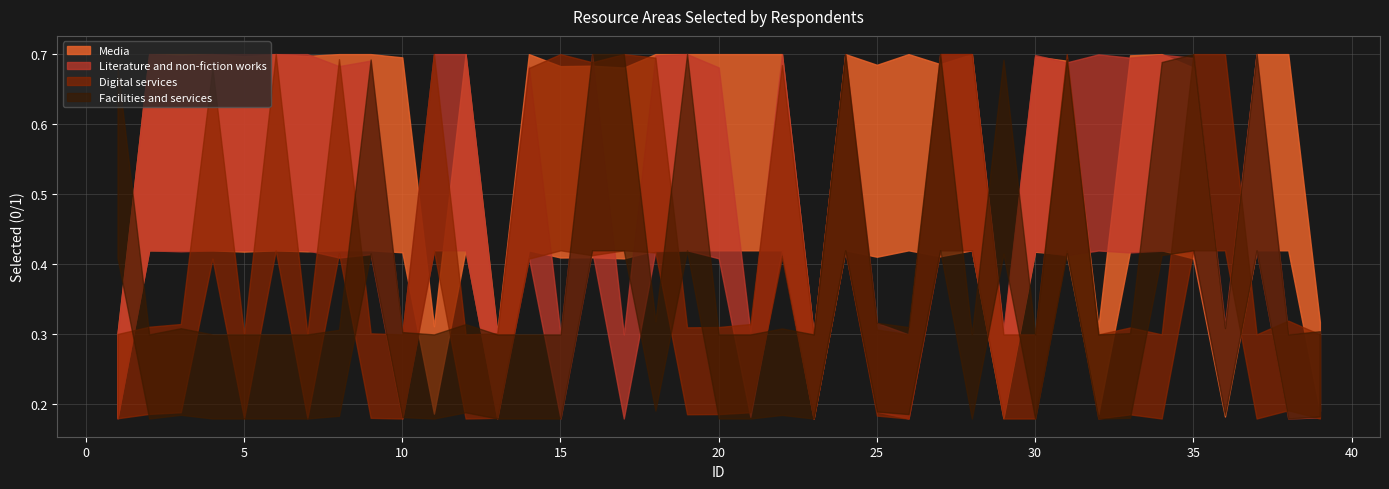

True or false: Facilities and services has a value of 0 at 23.

False